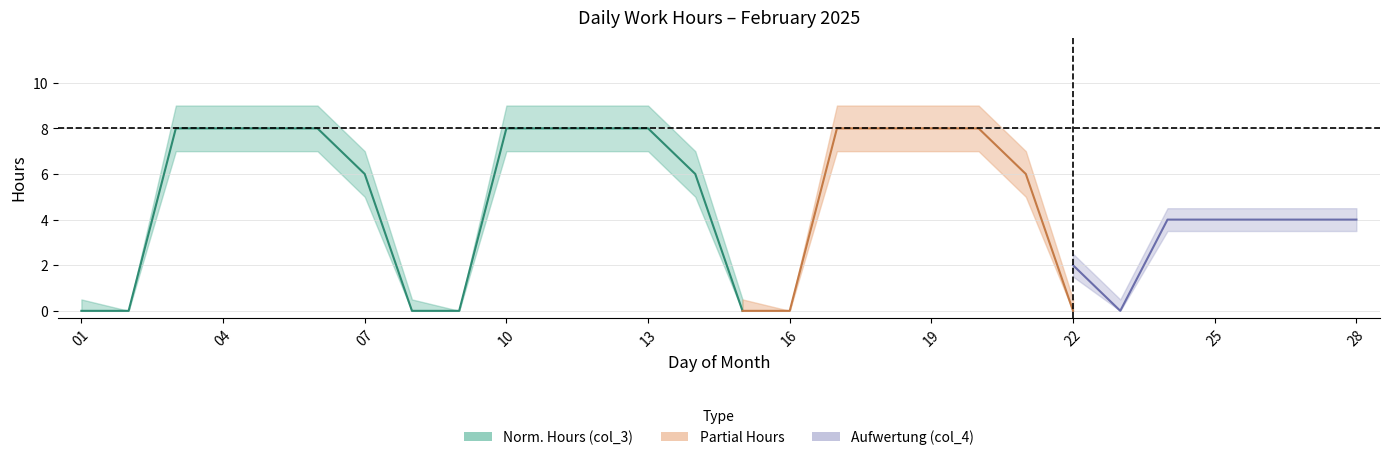

At how many categories does at least one series exceed 4?

20